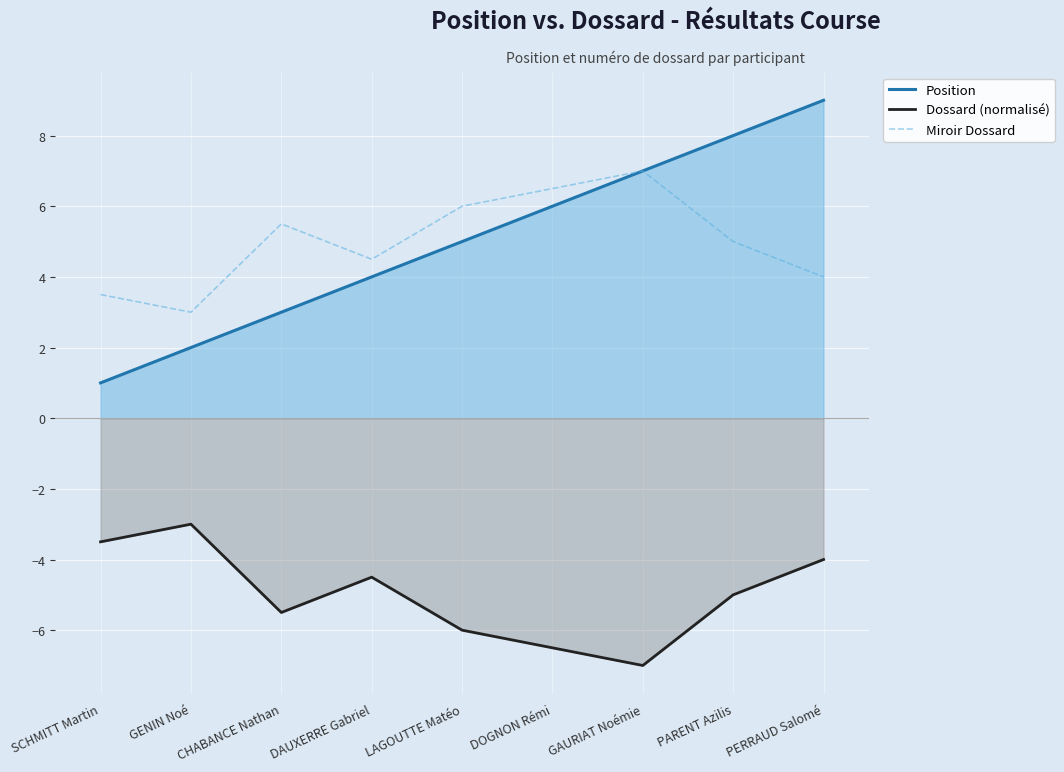

Which category has the highest value in the Dossard (normalisé) series?

GENIN Noé